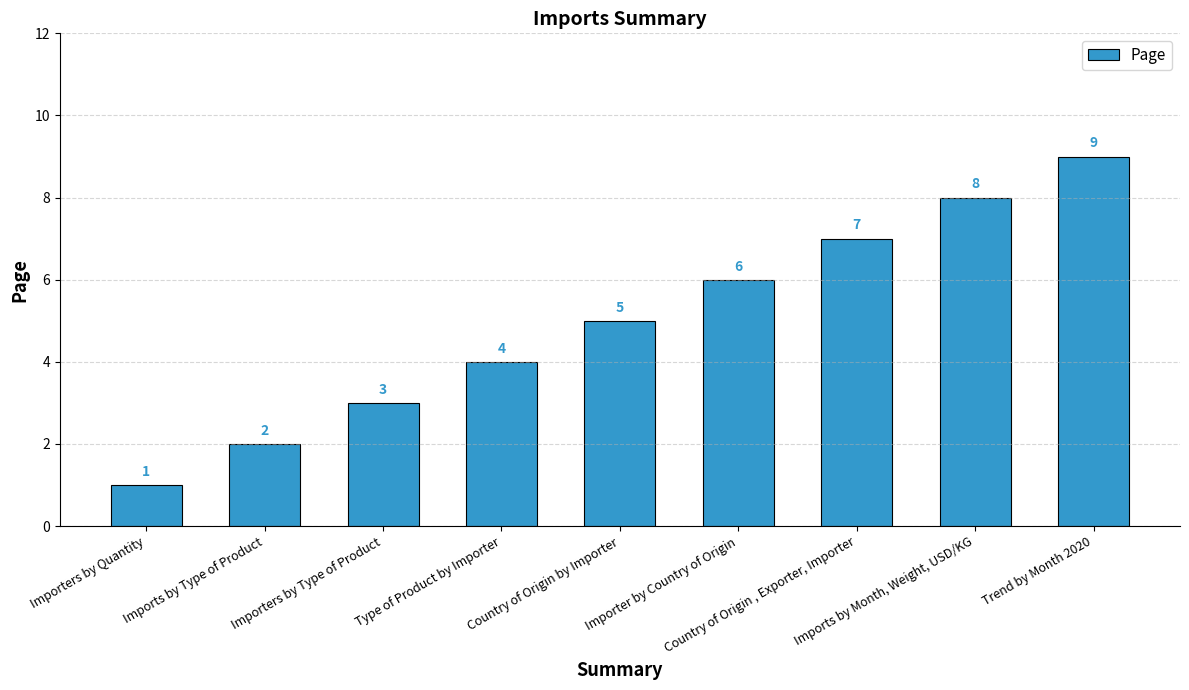

How many data points does each series have?

9